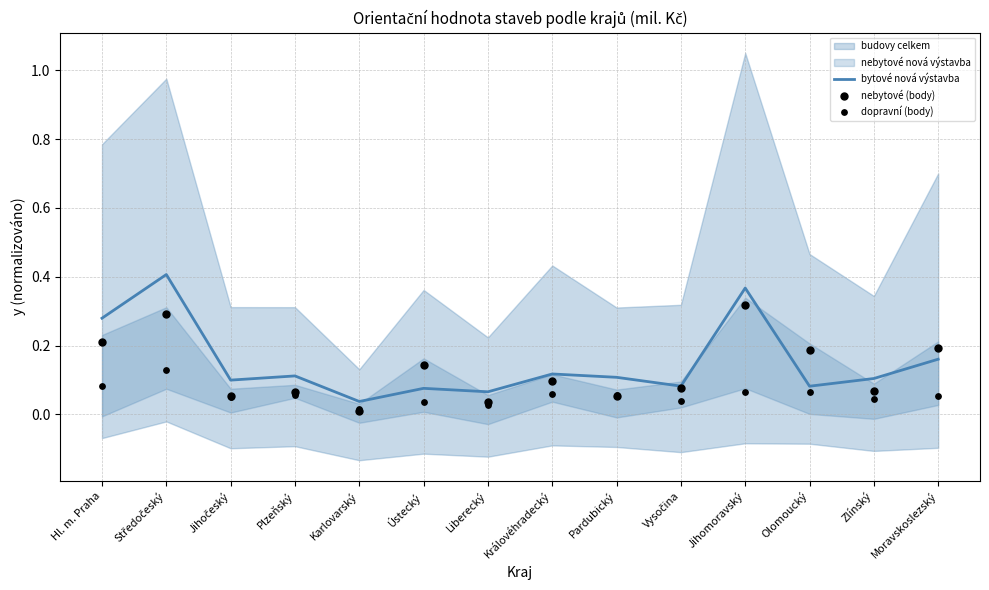

At how many categories does at least one series exceed 0?

14